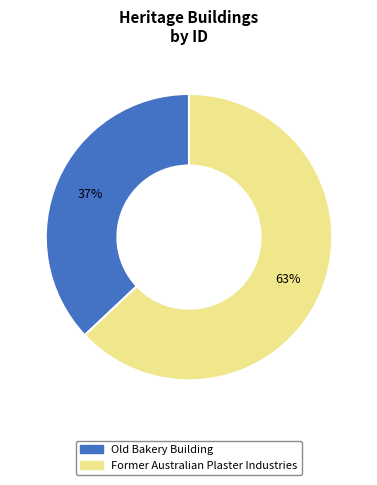

The Former Australian Plaster Industries slice represents 53% of the pie. True or false?

False